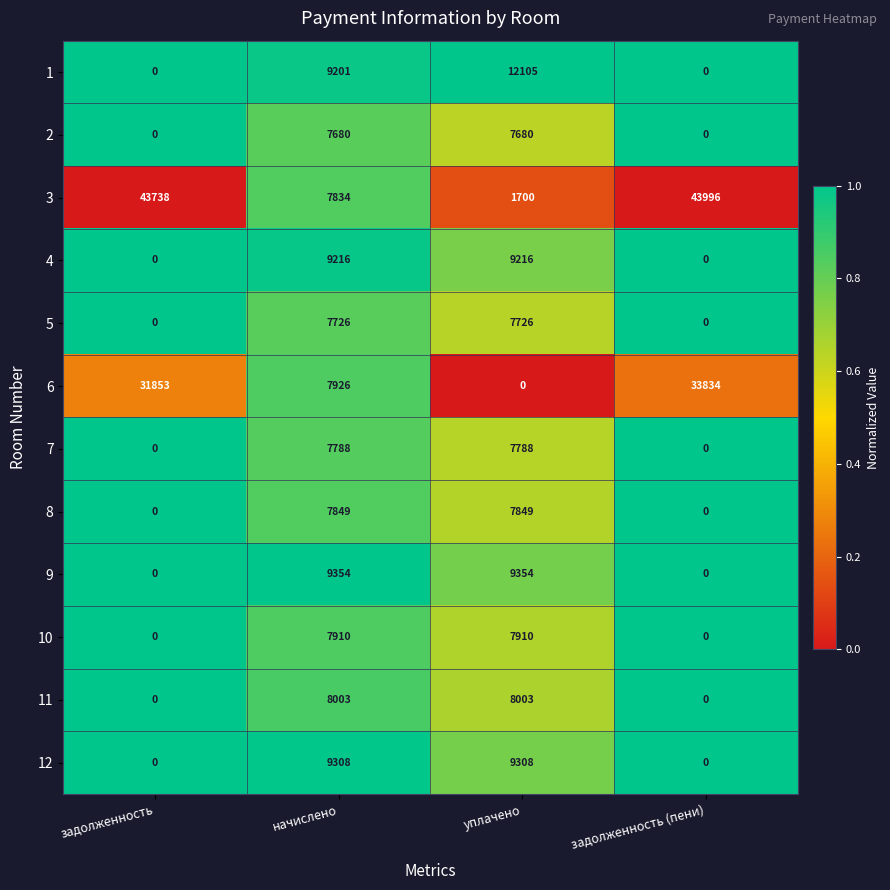

Which series changed the most between задолженность and уплачено?

3